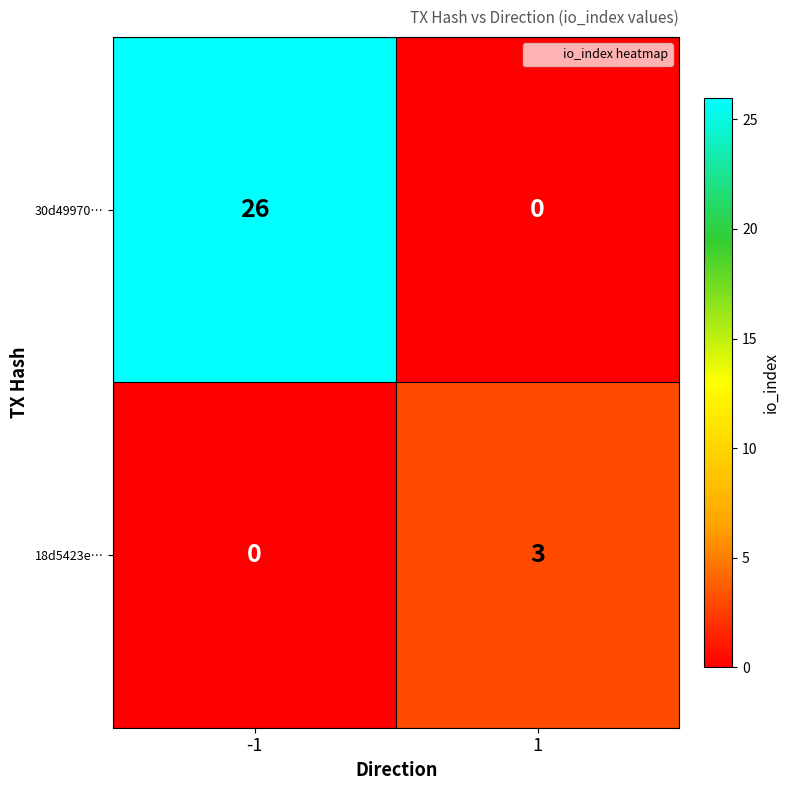

What is the difference between the 18d5423e… values at 1 and -1?

3